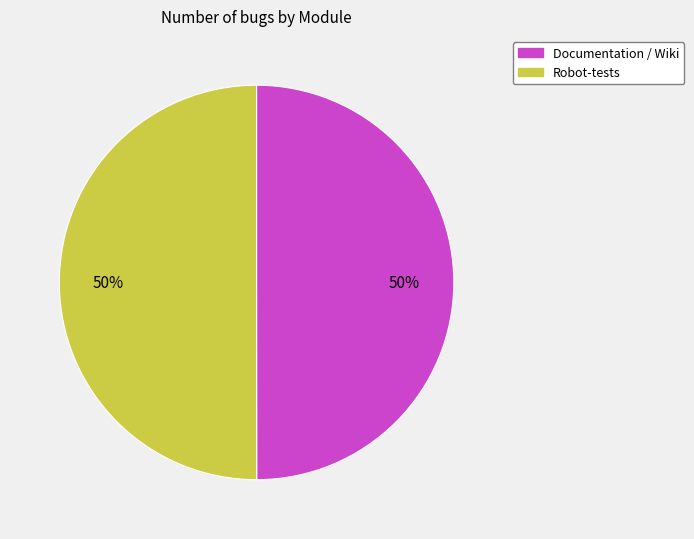

What percentage is the Documentation / Wiki slice, to the nearest percent?

50%